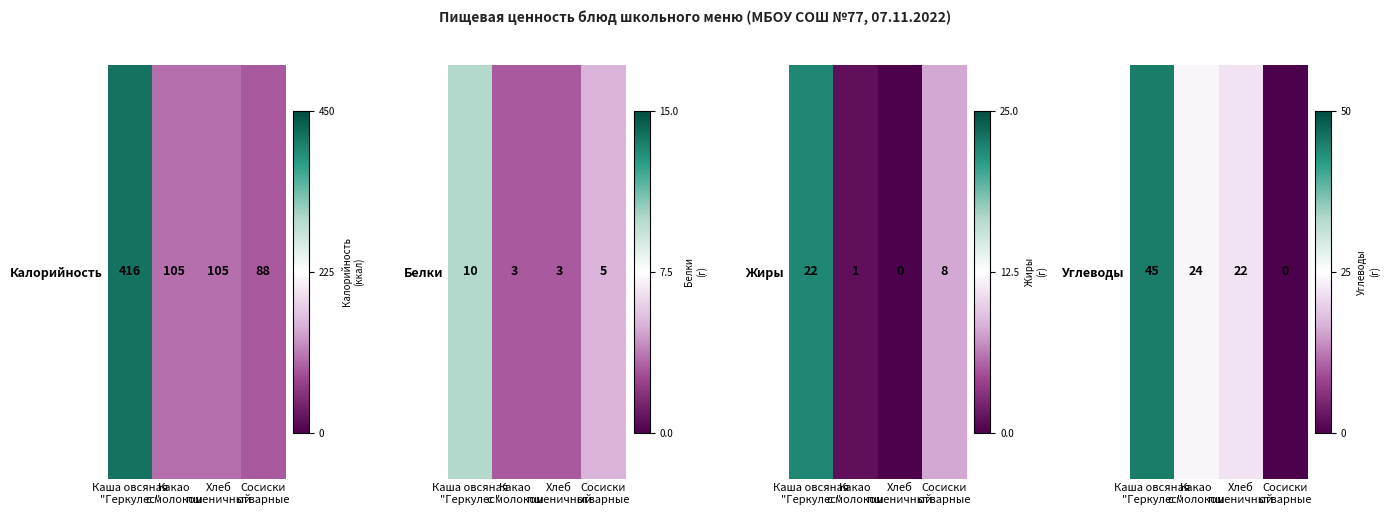

At which label does the data first exceed 24?

Каша овсяная
"Геркулес"